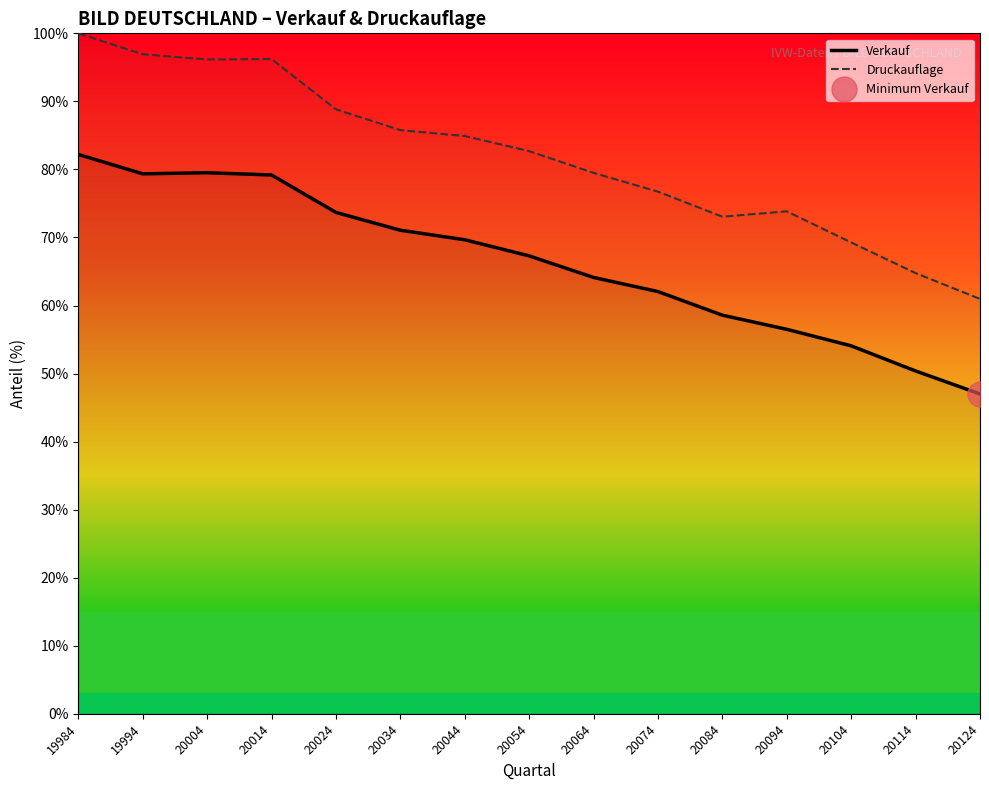

Where is the first local minimum for Verkauf?

19994